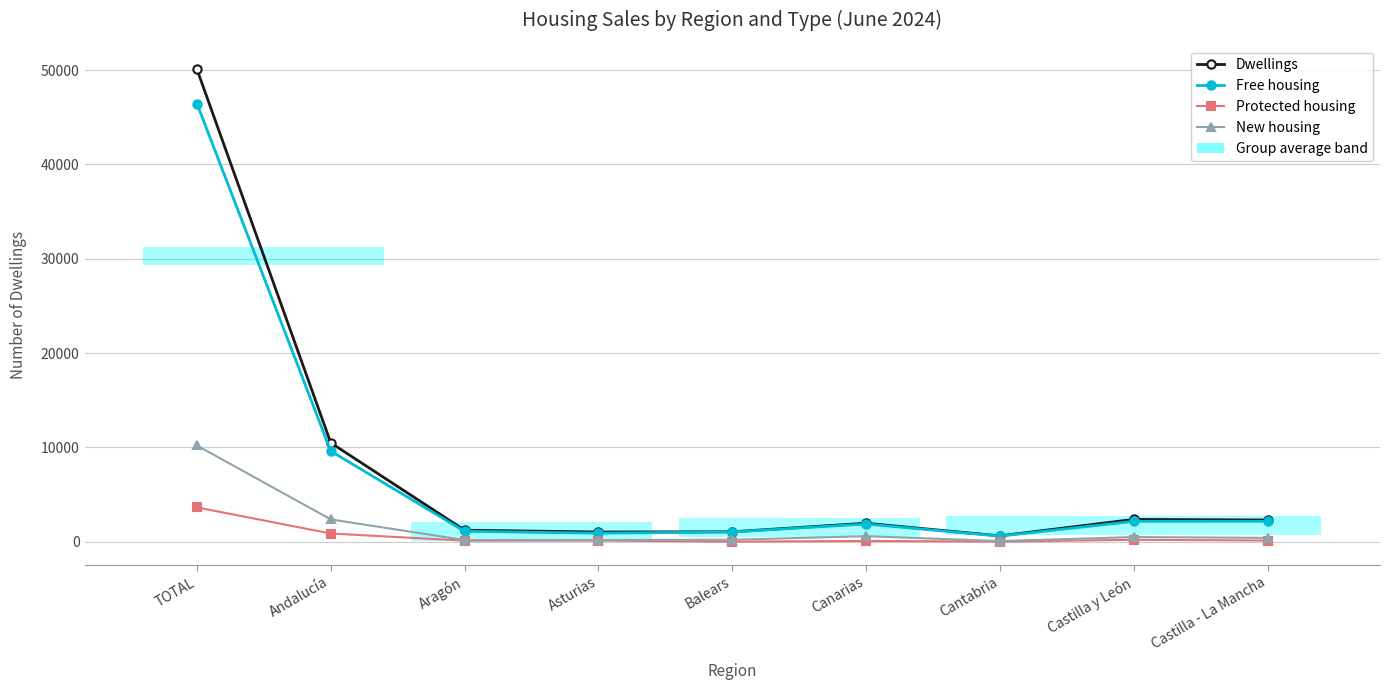

Is the value of New housing at Cantabria greater than the value of Protected housing at Balears?

Yes